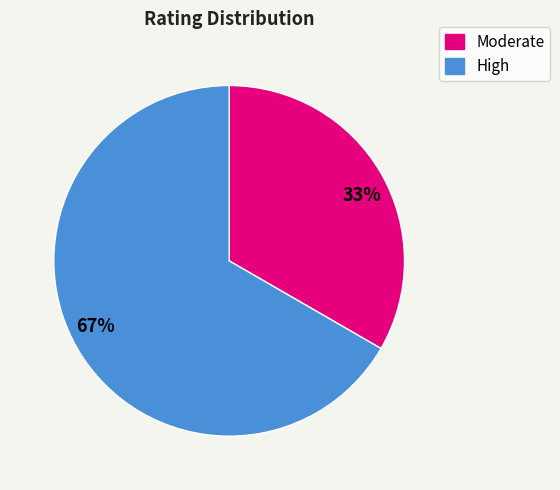

What is the ratio of the value at 33% to the value at 67%?

0.5